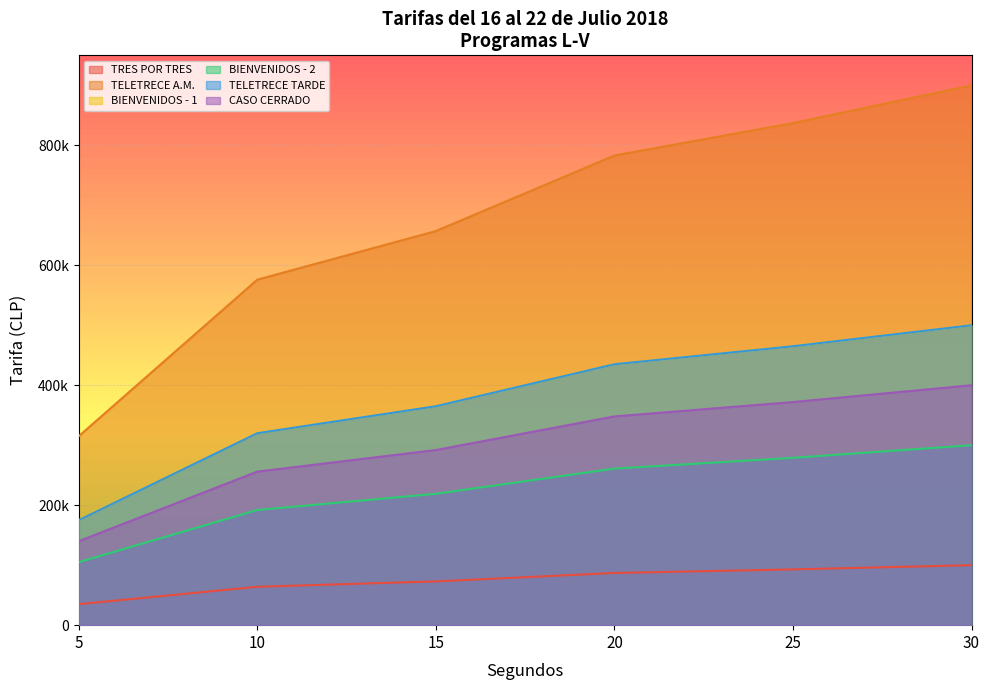

What is the total value across all series at 10?

1728000